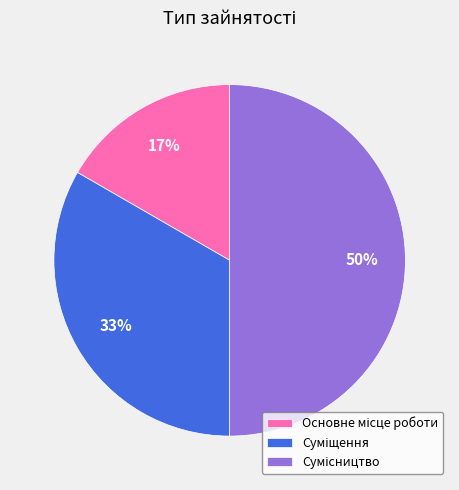

To the nearest percent, what is the average slice percentage?

33%